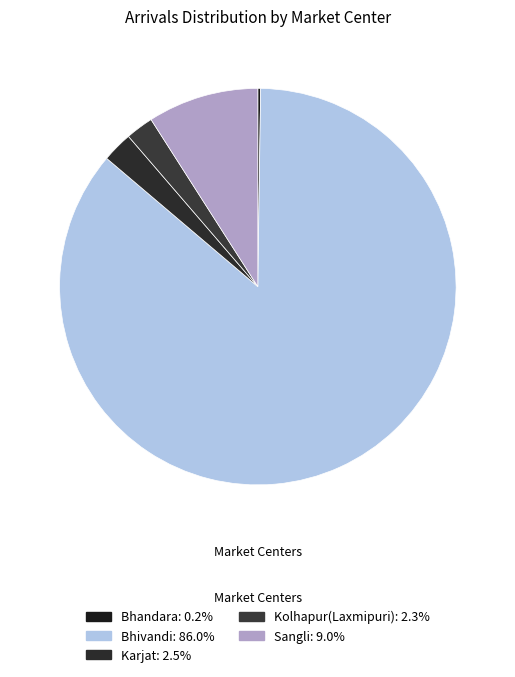

What portion of the pie excludes Karjat?

97.5%